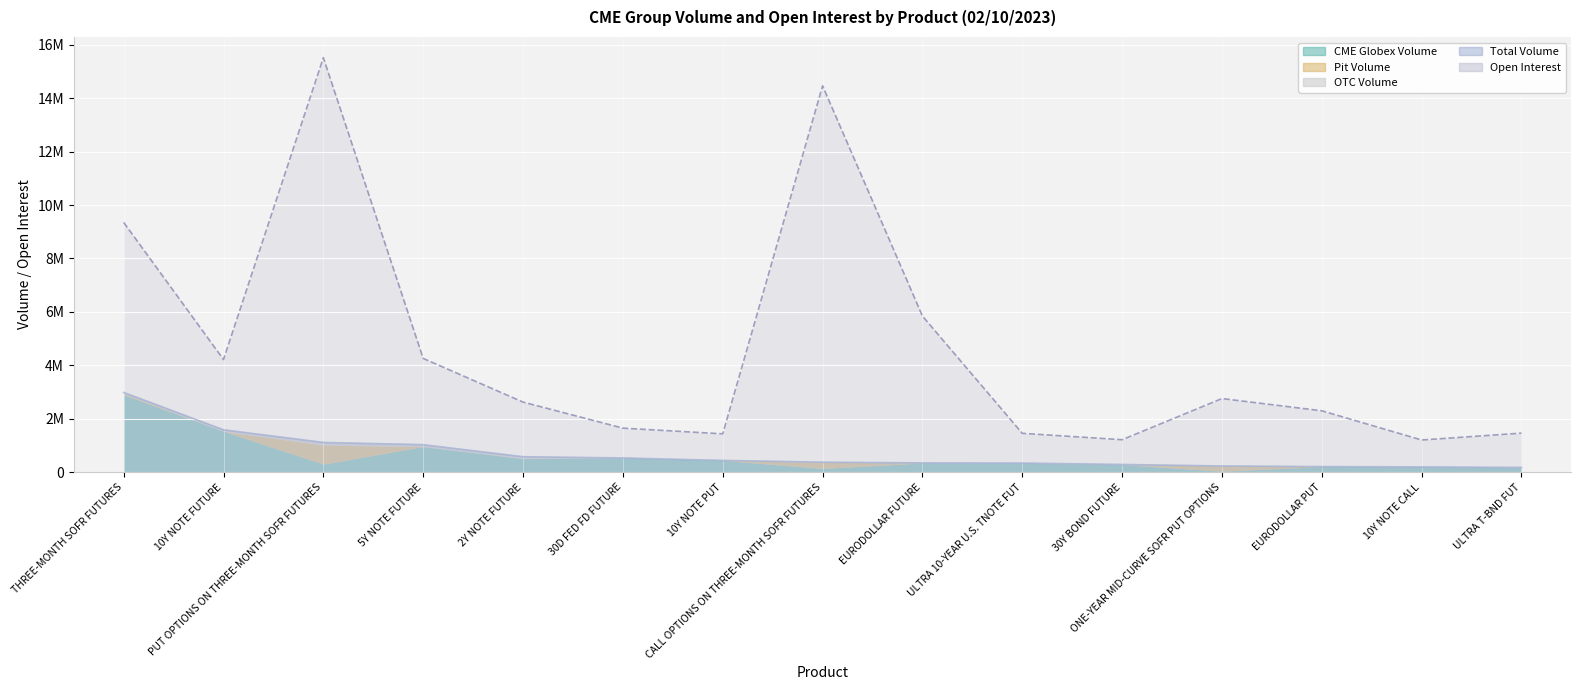

True or false: Open Interest and Pit Volume intersect in this chart.

False